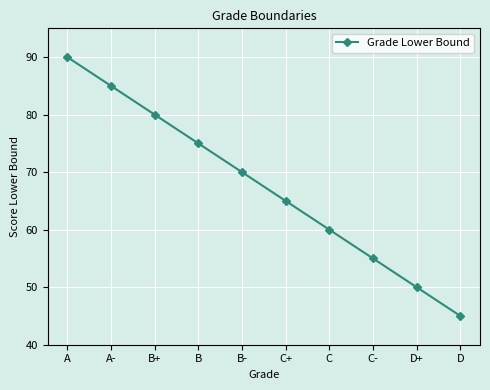

True or false: the data shows 98 at C+.

False